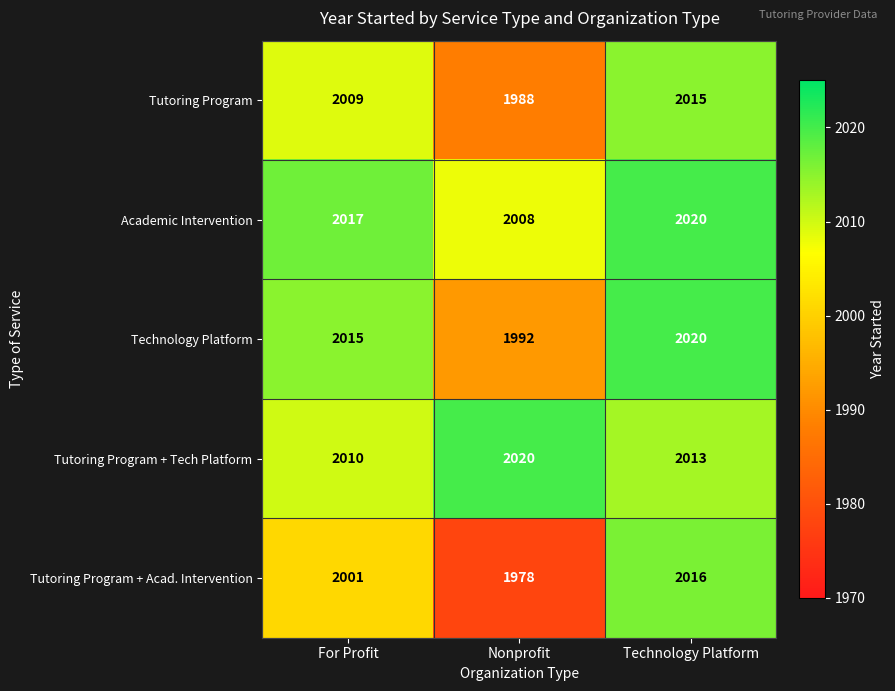

At which label is Tutoring Program + Tech Platform closest to 2015?

Technology Platform